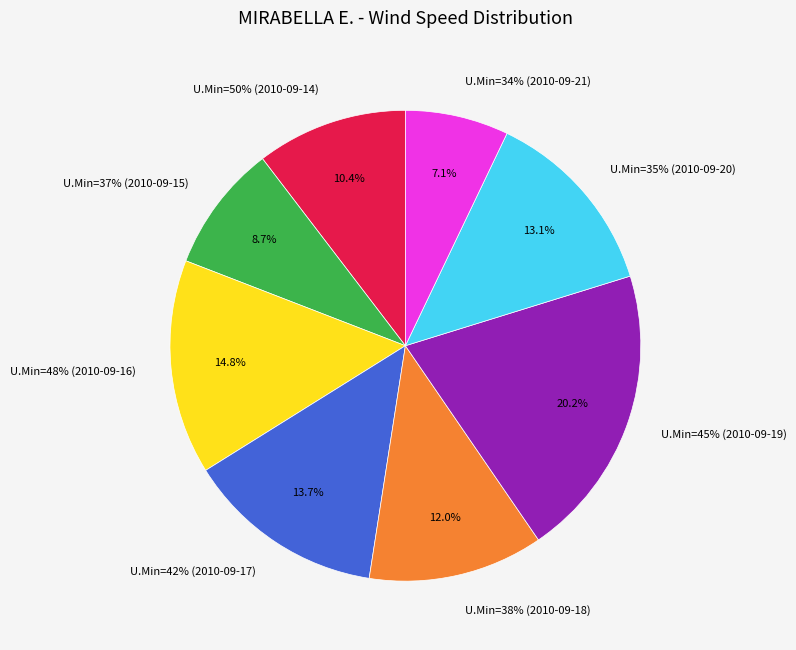

The 37 slice represents 9% of the pie. True or false?

True